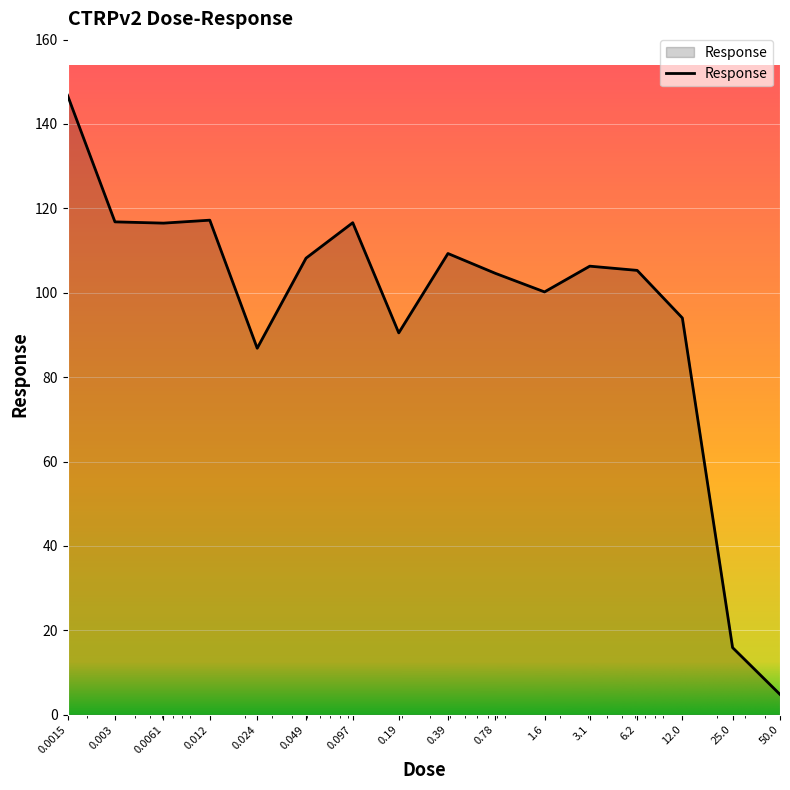

What is the greatest value displayed?

146.8